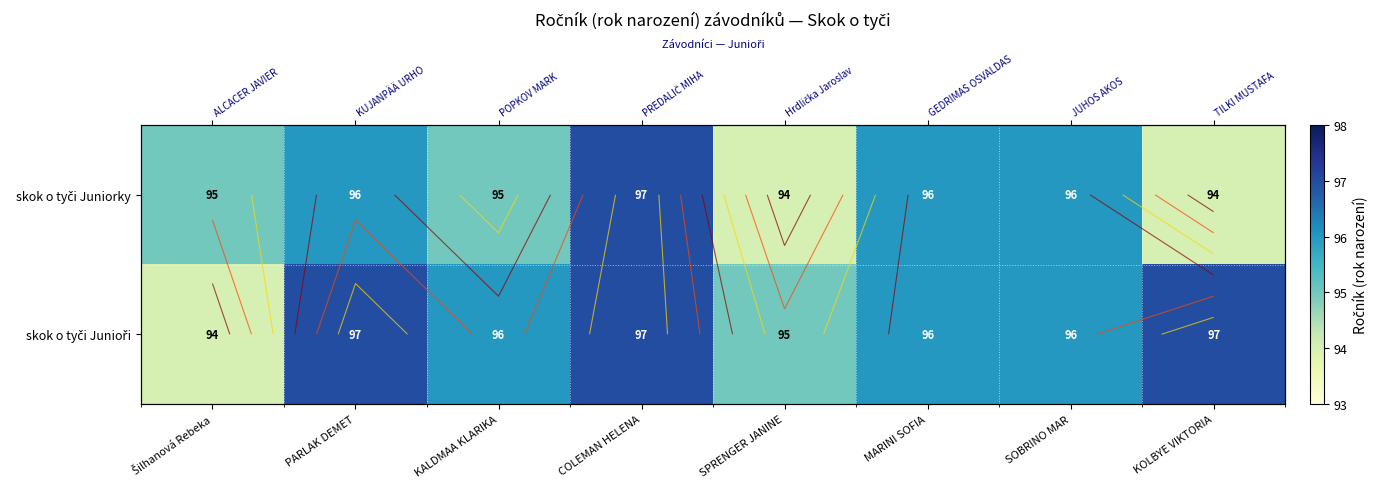

How many data points in skok o tyči Junioři are less than 96?

2